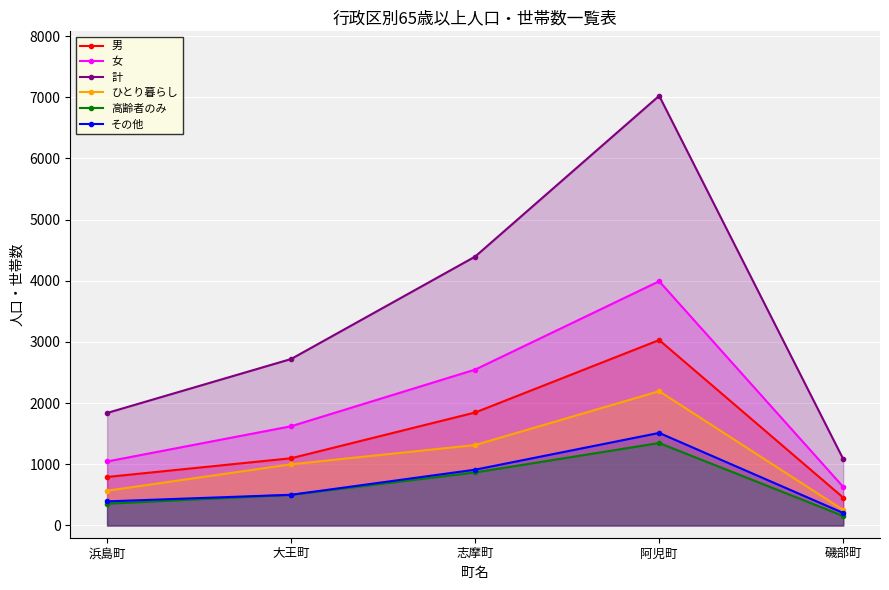

At which label does 男 reach its peak?

阿児町